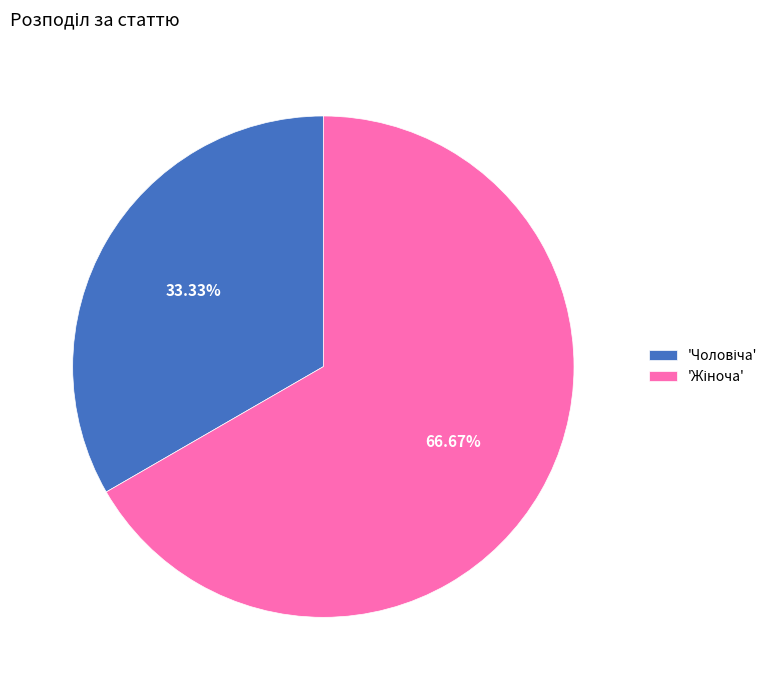

Is there any slice that represents more than half of the pie?

Yes